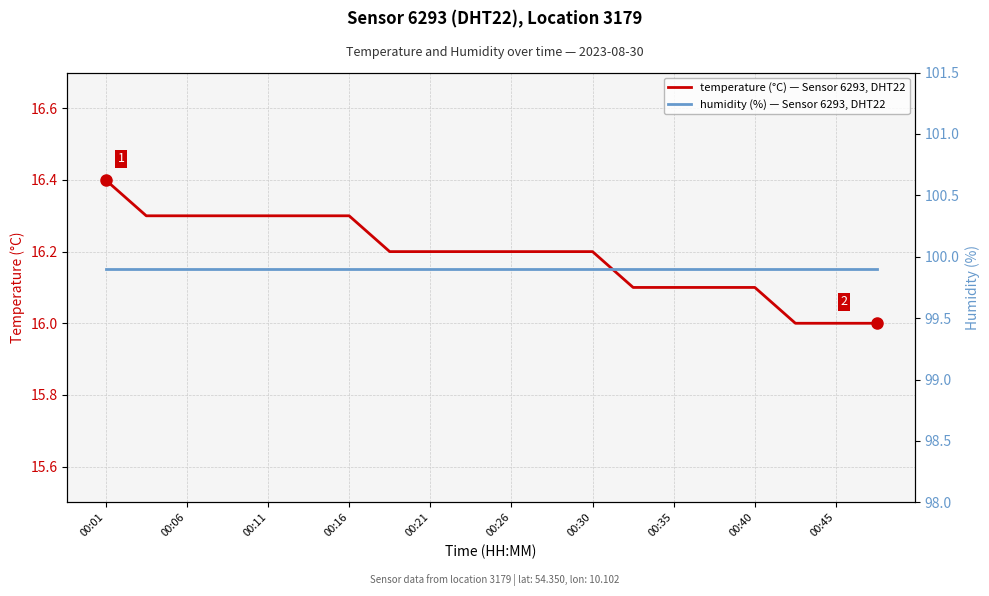

Which series has the largest range (max minus min)?

temperature